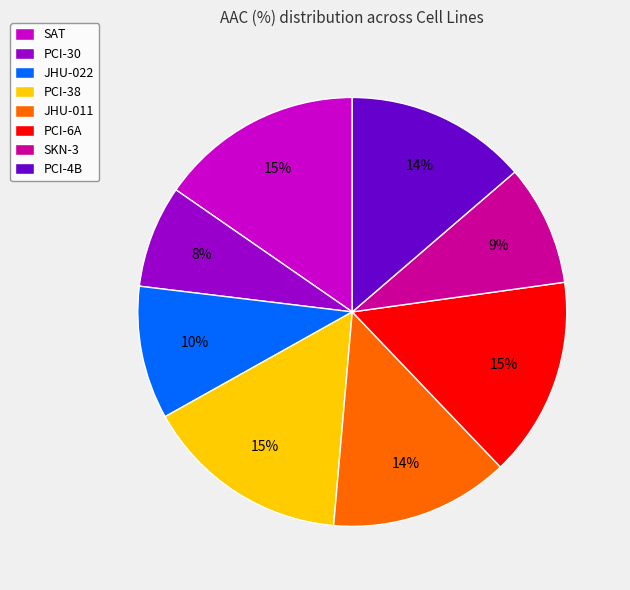

How many segments does this pie chart have?

8